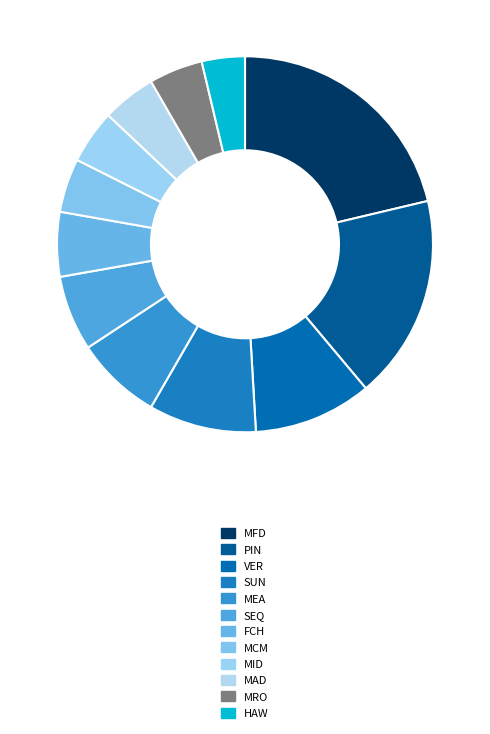

How many segments does this pie chart have?

12